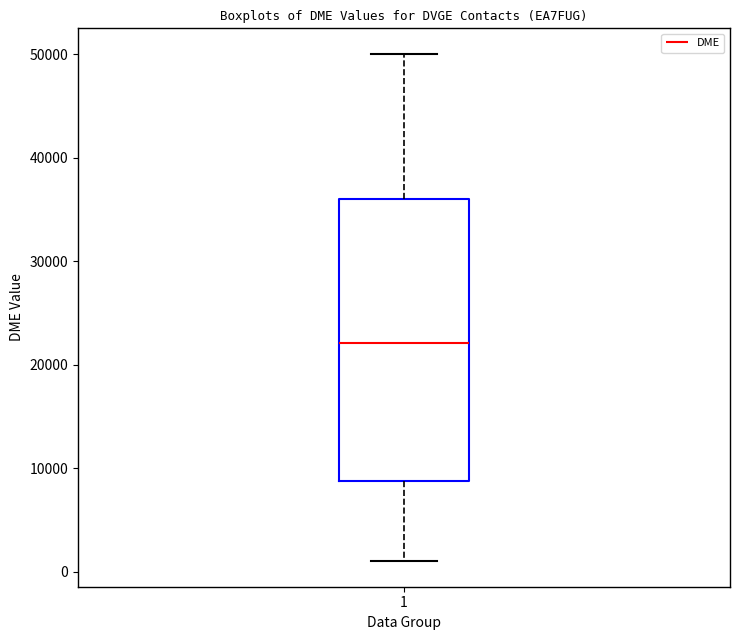

Read this box plot against the y-axis: the position of the median line, the range covered by the box, and the ends of both whiskers. The values are not printed on the chart, so give them approximately, as read against the axis.

median 22000, box 9000 to 36000, whiskers 1000 to 50000